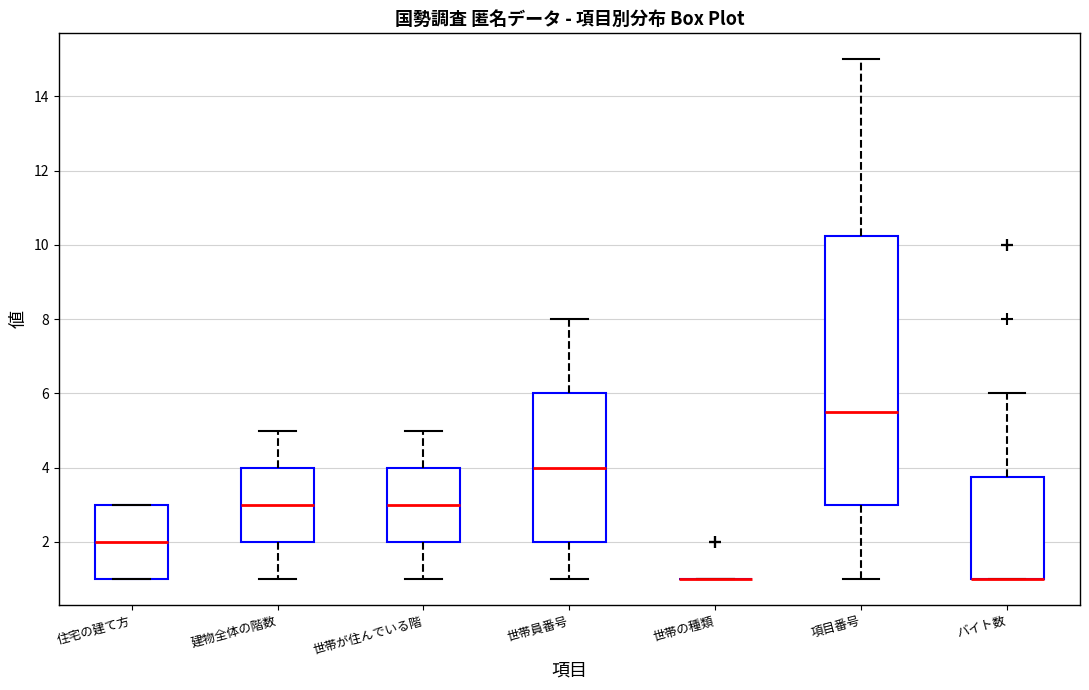

Reading left to right, transcribe this box plot: for each box, give where its median line is, the range the box spans, and where its two whiskers end, as read against the y-axis. The values are not printed on the chart, so give them approximately, as read against the axis.

住宅の建て方: median 2.0, box 1.0 to 3.0, whiskers 1.0 to 3.0
建物全体の階数: median 3.0, box 2.0 to 4.0, whiskers 1.0 to 5.0
世帯が住んでいる階: median 3.0, box 2.0 to 4.0, whiskers 1.0 to 5.0
世帯員番号: median 4.0, box 2.0 to 6.0, whiskers 1.0 to 8.0
世帯の種類: box collapsed to a line at 1.0, whiskers 1.0 to 1.0
項目番号: median 5.6, box 3.0 to 10.2, whiskers 1.0 to 15.0
バイト数: median 1.0 (drawn on the box's lower edge), box 1.0 to 3.8, whiskers 1.0 to 6.0